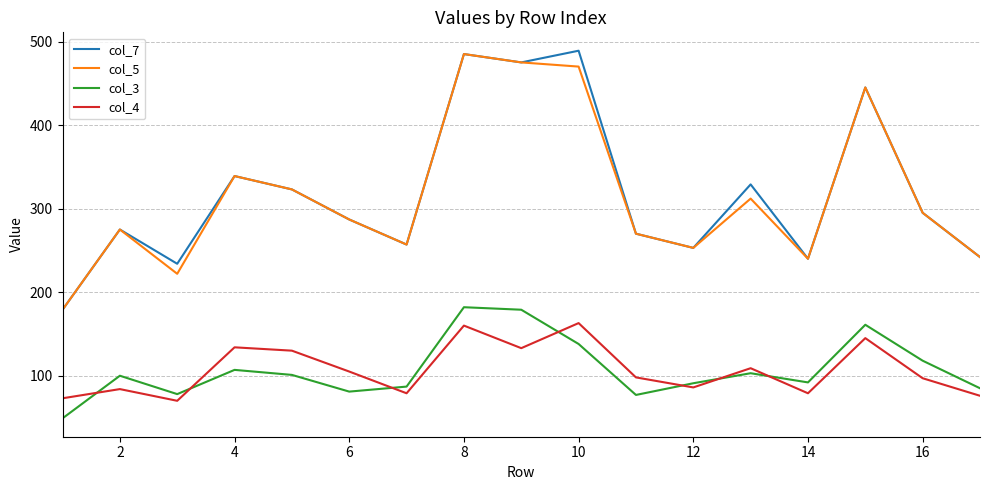

What is the highest value of the col_5 series?

485